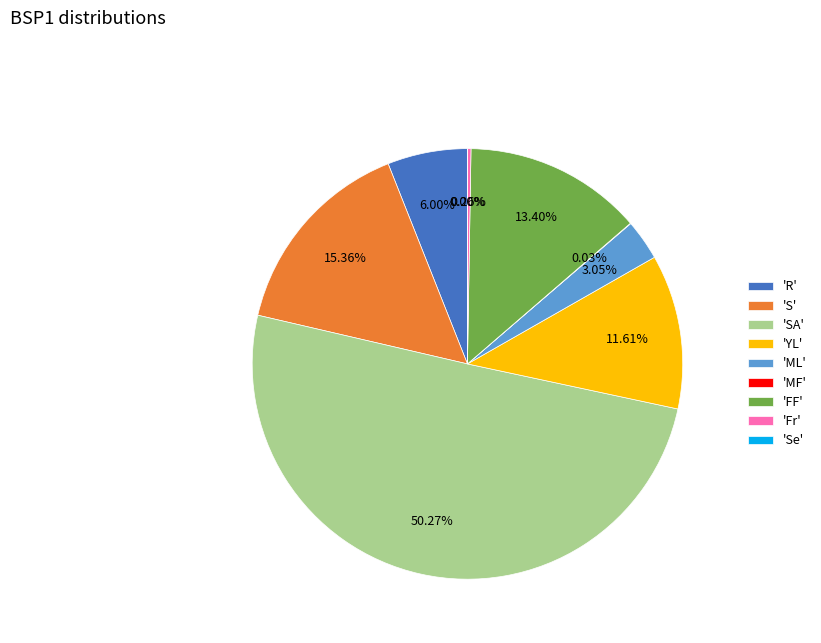

Does 'FF' represent more than half of the total?

No